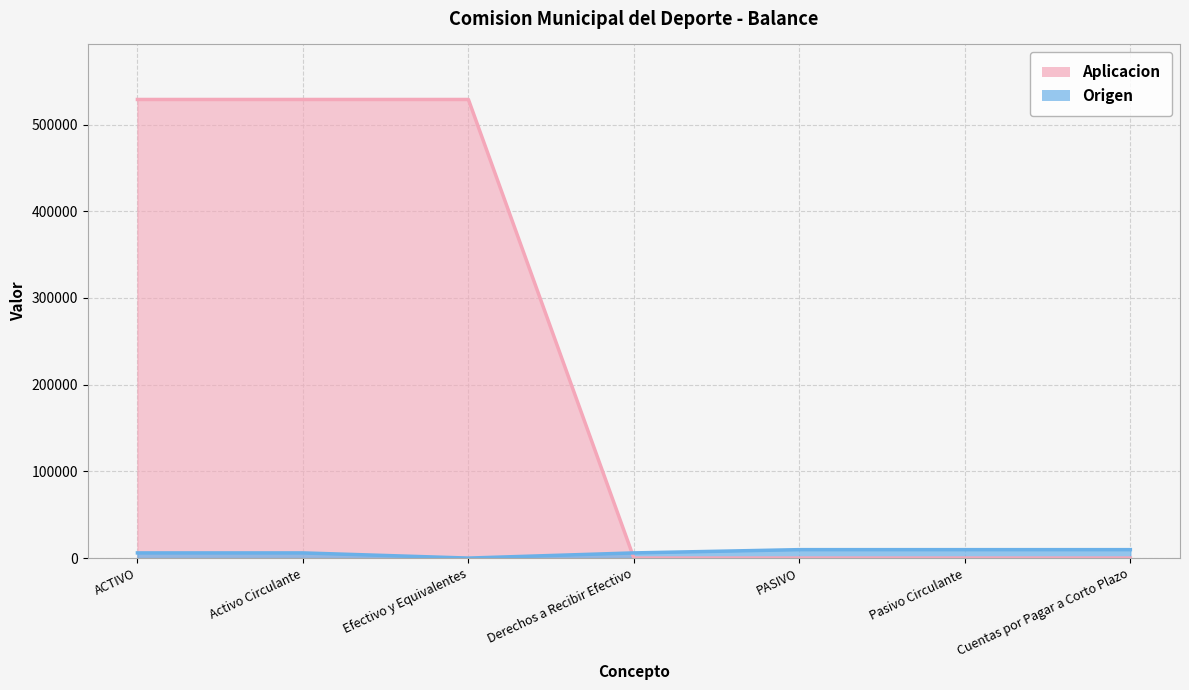

Rank the series at Cuentas por Pagar a Corto Plazo from highest to lowest value.

Origen, Aplicacion